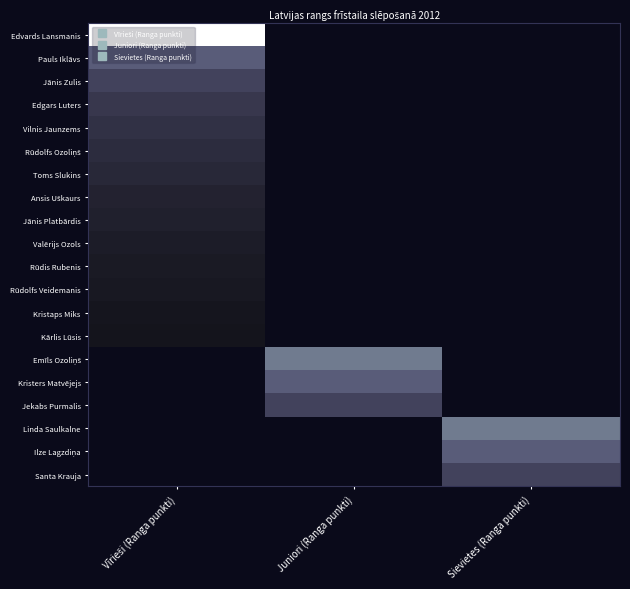

Which category has the highest value in the Rūdolfs Veidemanis series?

Vīrieši (Ranga punkti)